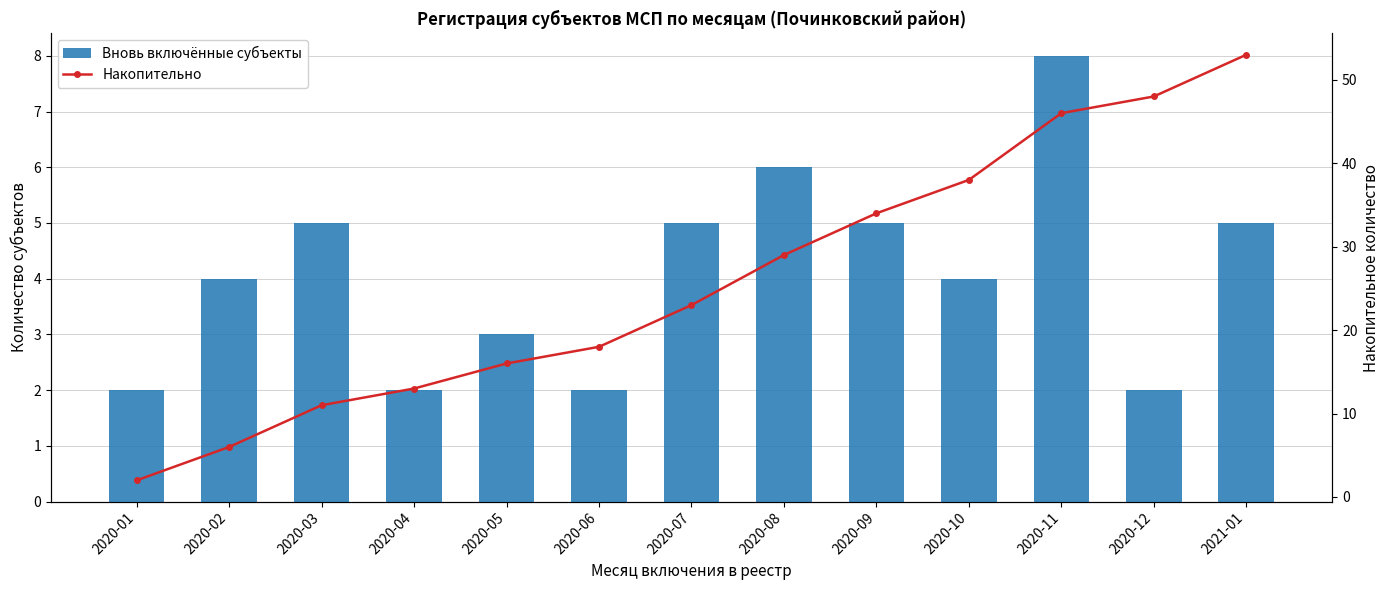

What is the smallest value displayed?

2